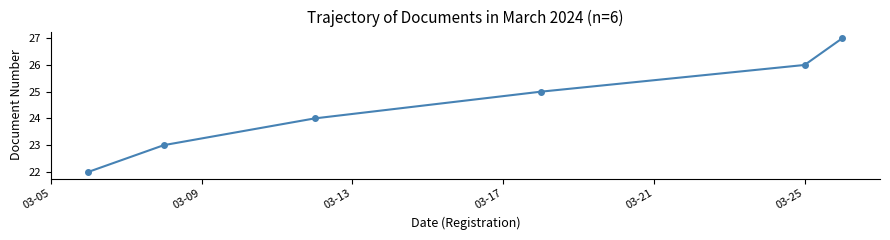

What is the value of the 5th point from the left?

26